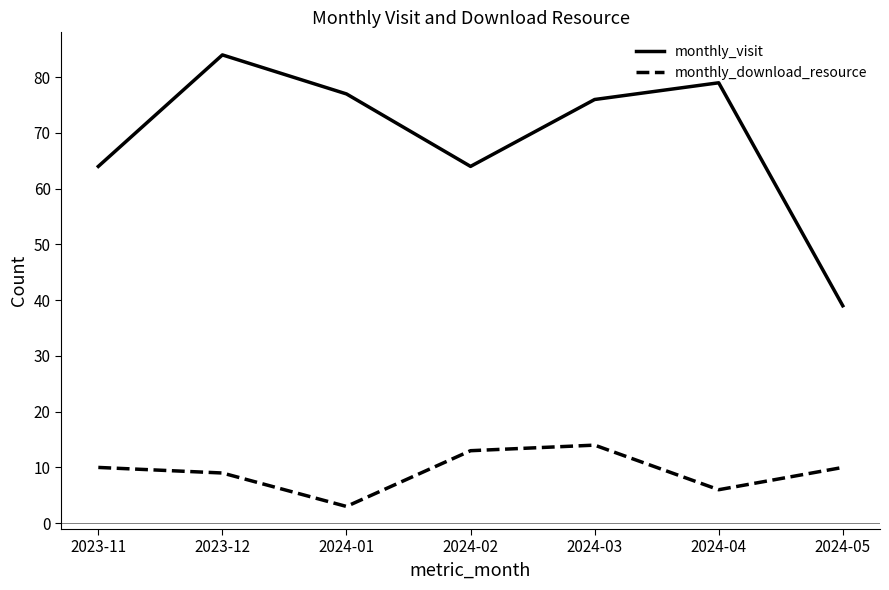

Reading right to left, extract all data points from this chart.

monthly_visit: 2024-05=39	2024-04=79	2024-03=76	2024-02=64	2024-01=77	2023-12=84	2023-11=64
monthly_download_resource: 2024-05=10	2024-04=6	2024-03=14	2024-02=13	2024-01=3	2023-12=9	2023-11=10